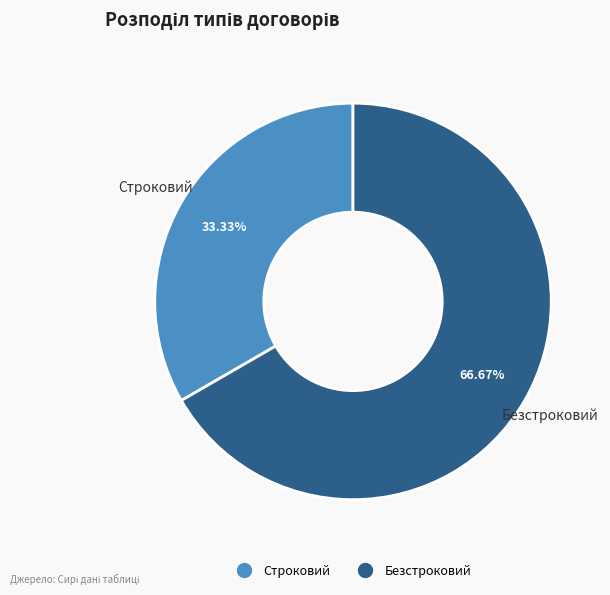

To the nearest percent, what is the difference between the Безстроковий and Строковий slice percentages?

33%